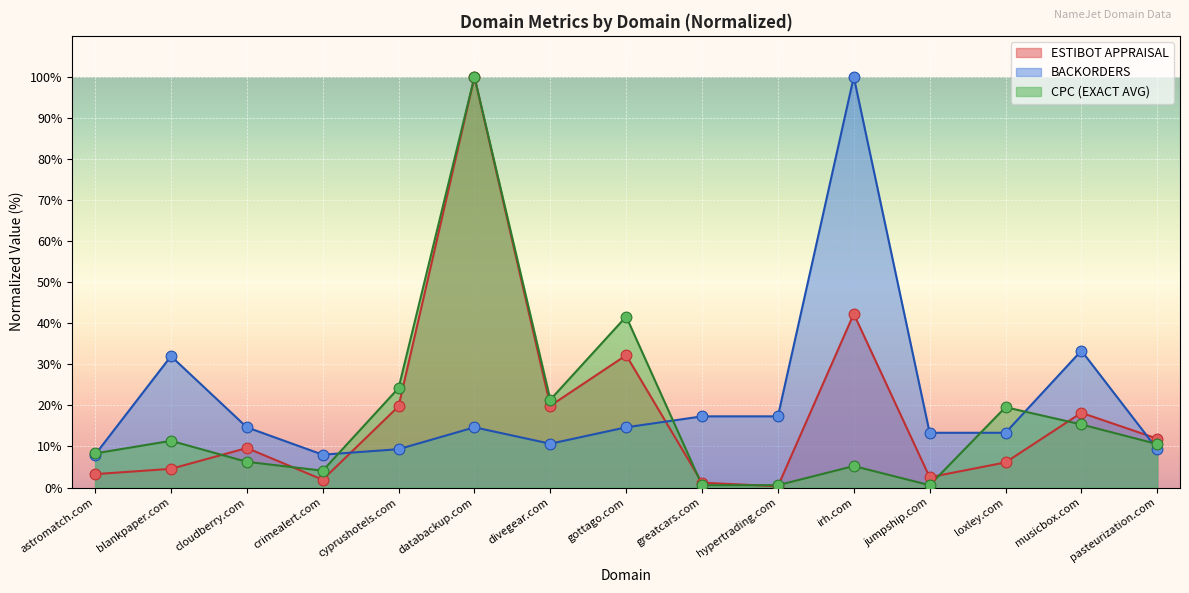

What is the total value across all series at cyprushotels.com?

53.3